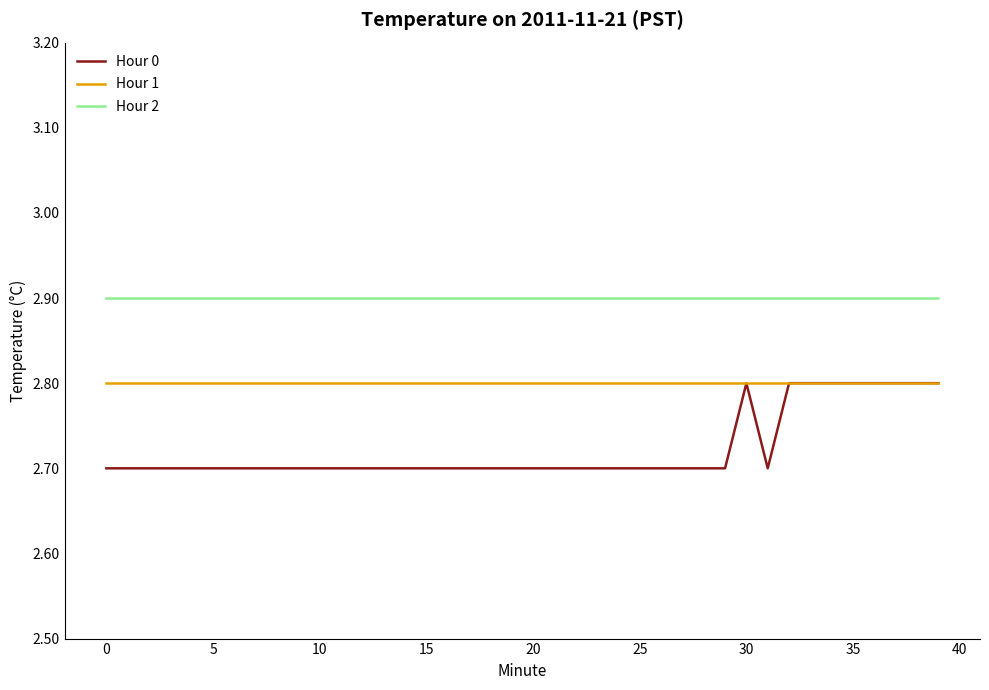

True or false: Hour 0 and Hour 2 intersect in this chart.

False